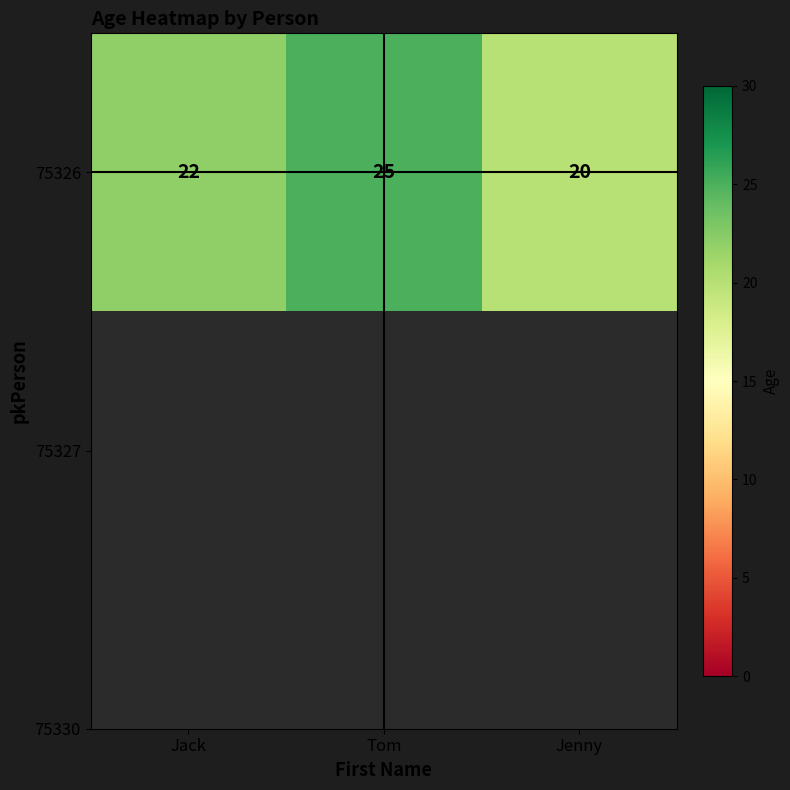

Reading left to right, extract all data points from this chart.

22	25	20